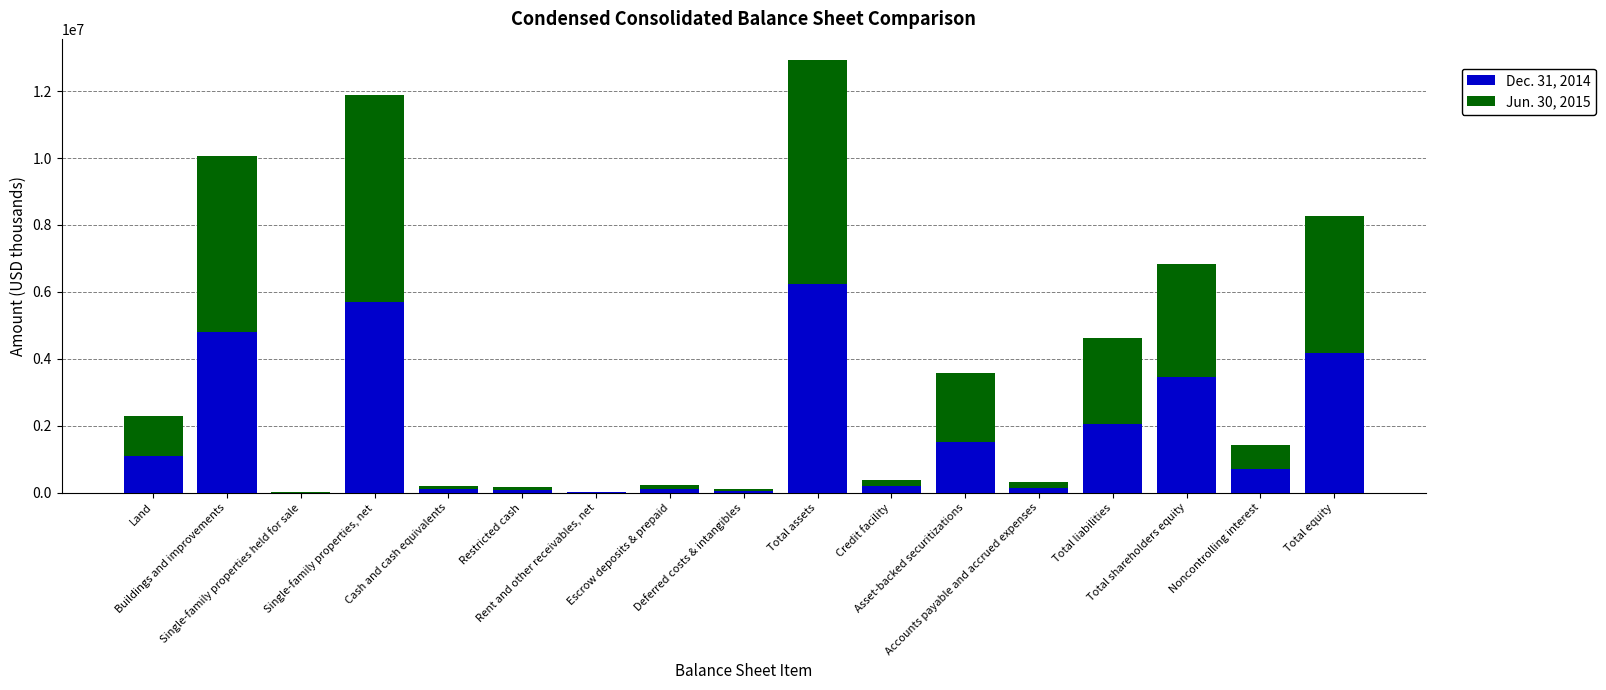

Are the bars horizontal?

No